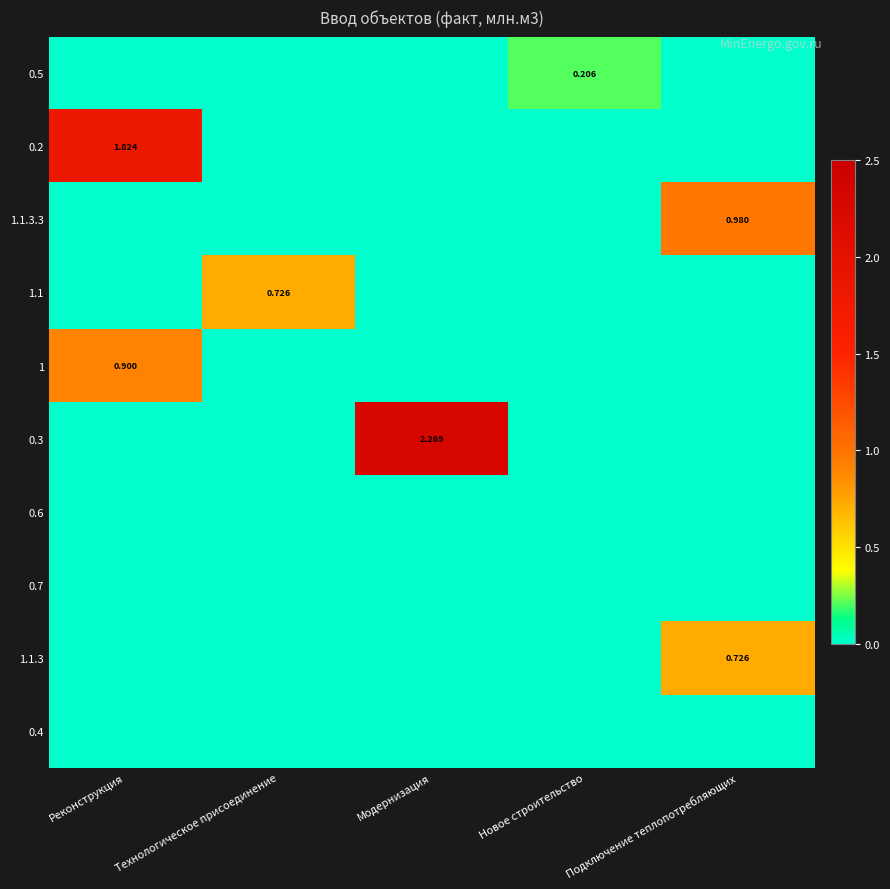

At Технологическое присоединение, list the series in order from largest to smallest.

1.1, 0.5, 0.2, 1.1.3.3, 1, 0.3, 0.6, 0.7, 1.1.3, 0.4